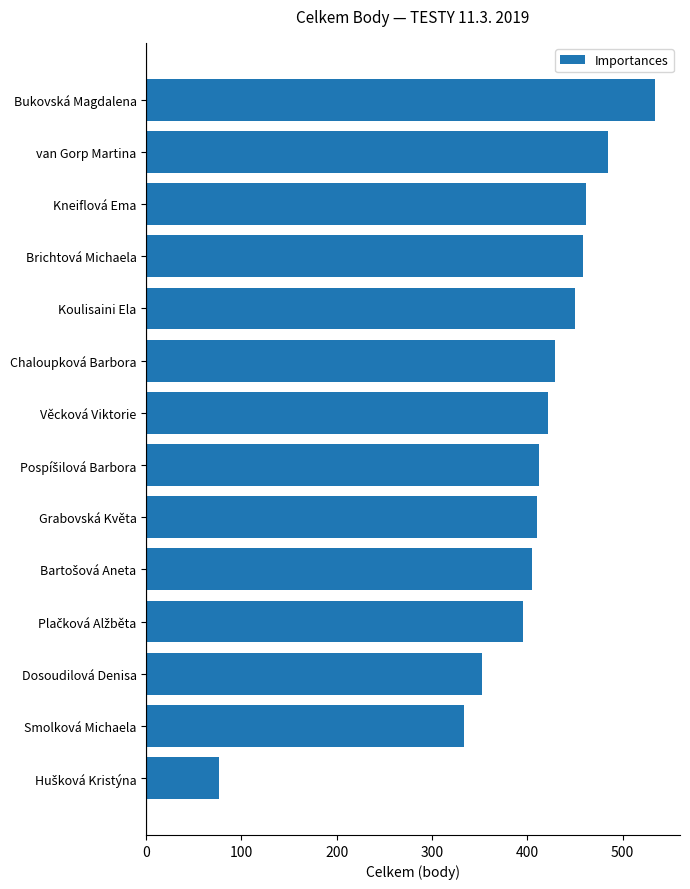

What is the minimum value shown in the chart?

76.5